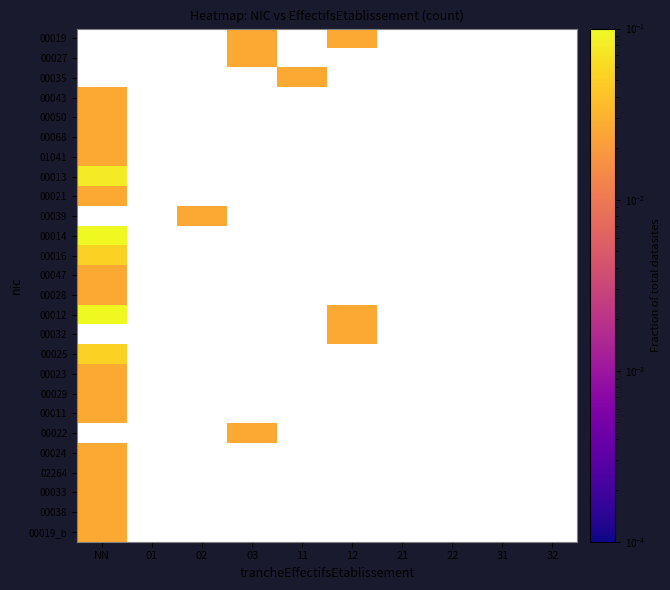

Which has a higher value, 32 or 12?

12